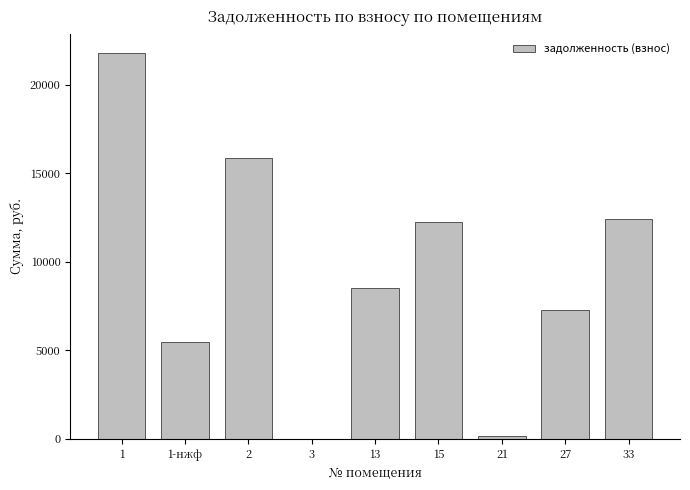

Where does the data first go above 8542?

1